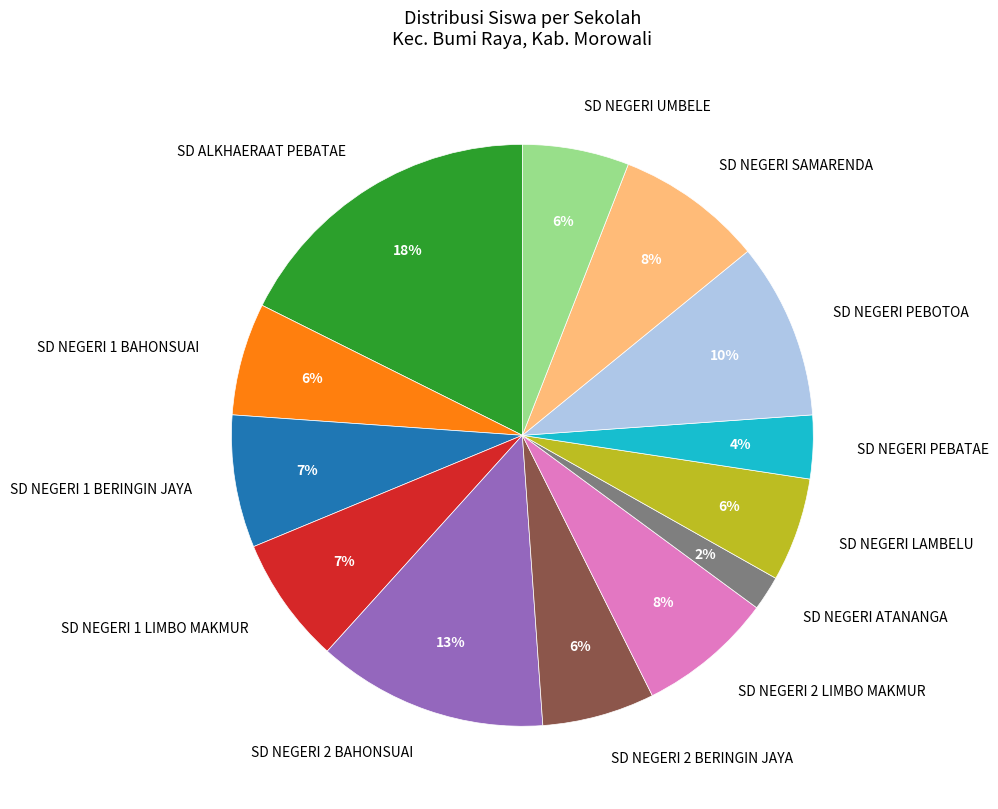

How many slices are in this pie chart?

13